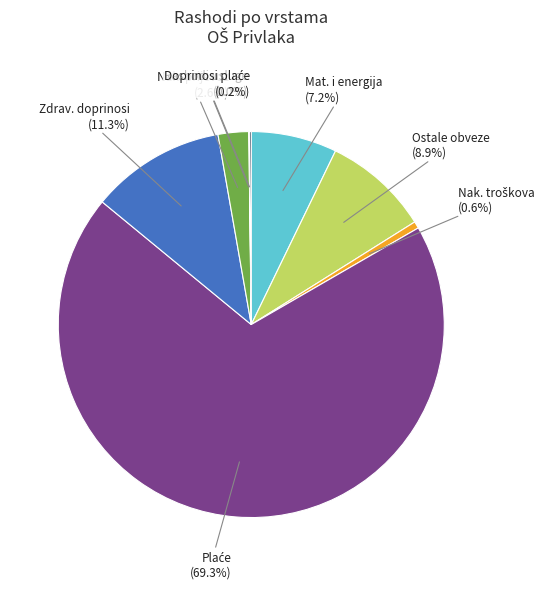

To the nearest percent, what is the difference between the largest and smallest slice percentages?

69%